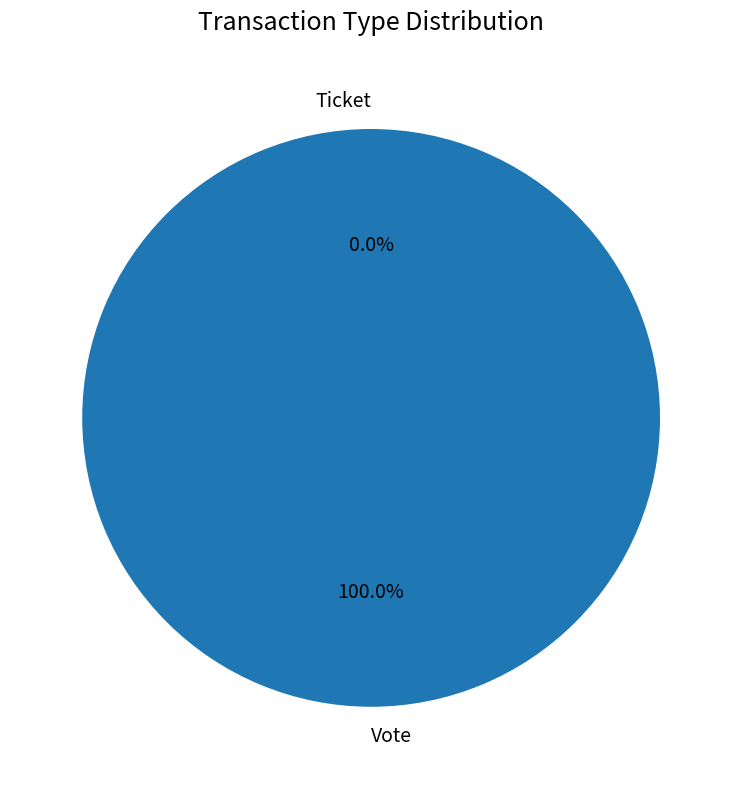

True or false: Ticket accounts for 0% of the total.

True